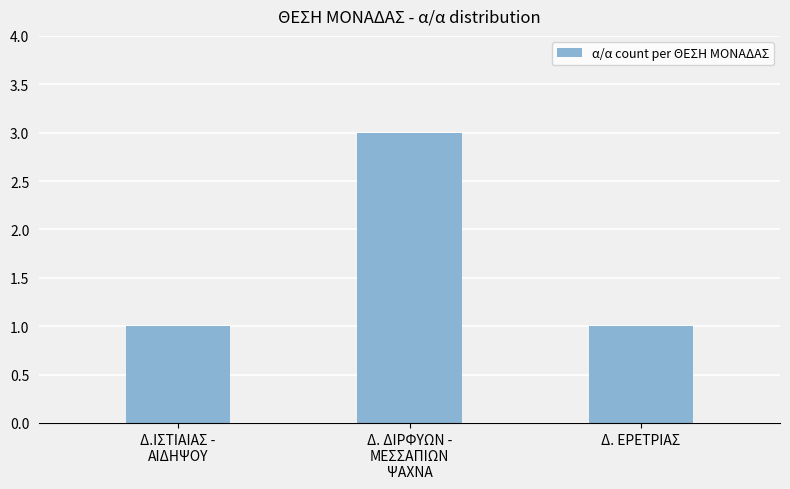

What is the sum of all values?

5